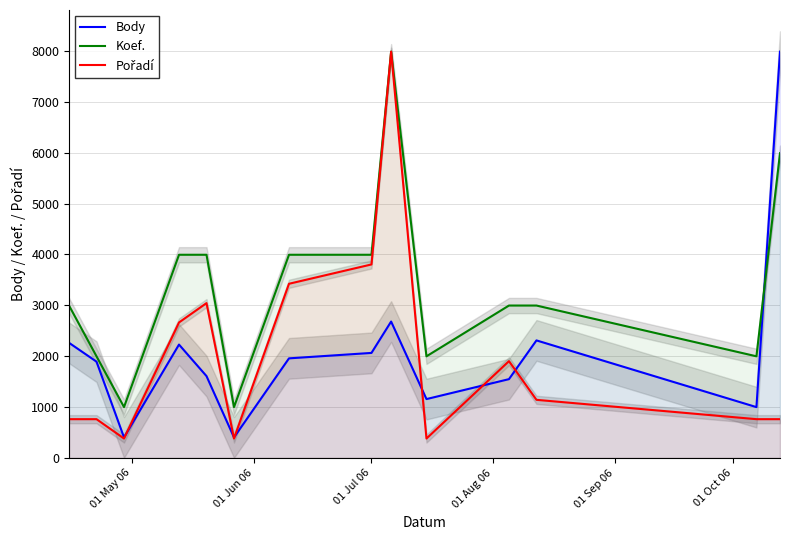

What is the average value of the Pořadí series?

2010.8